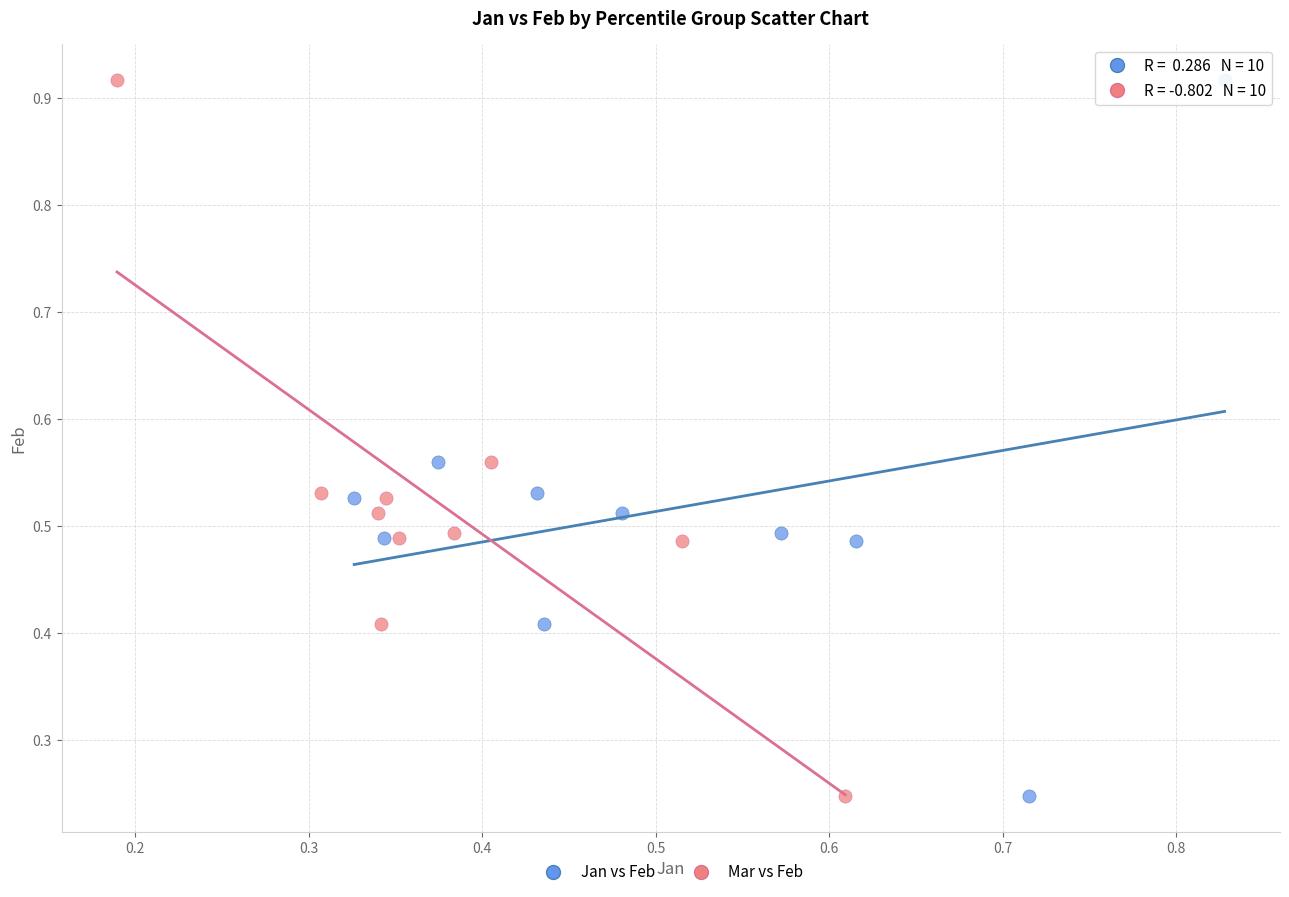

What are all the series names shown in the legend?

Jan vs Feb, Mar vs Feb